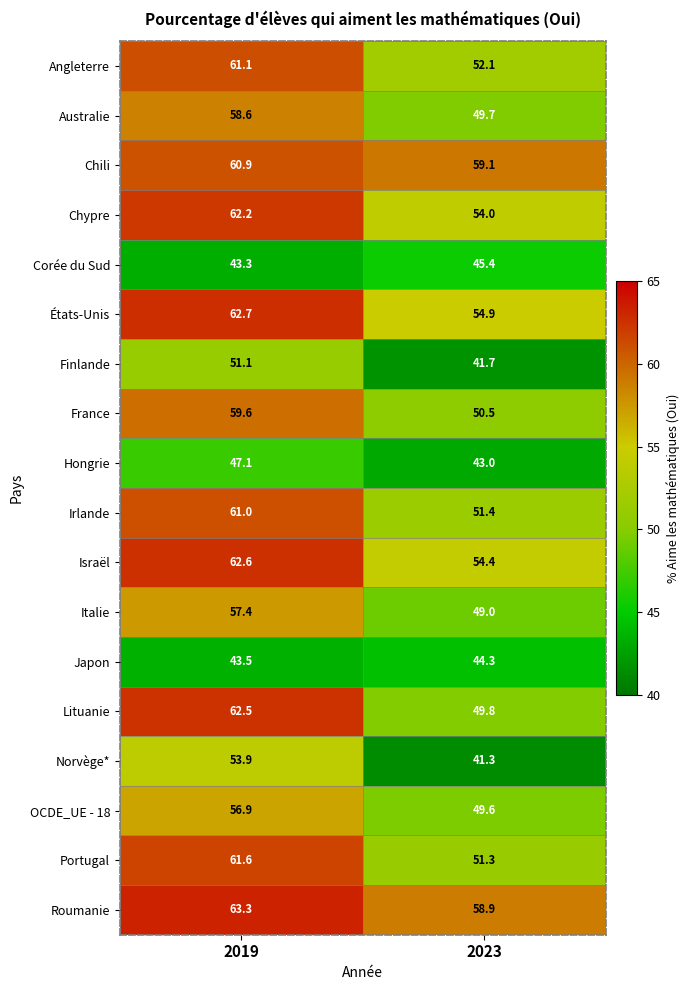

What is the sum of all Hongrie values?

90.1